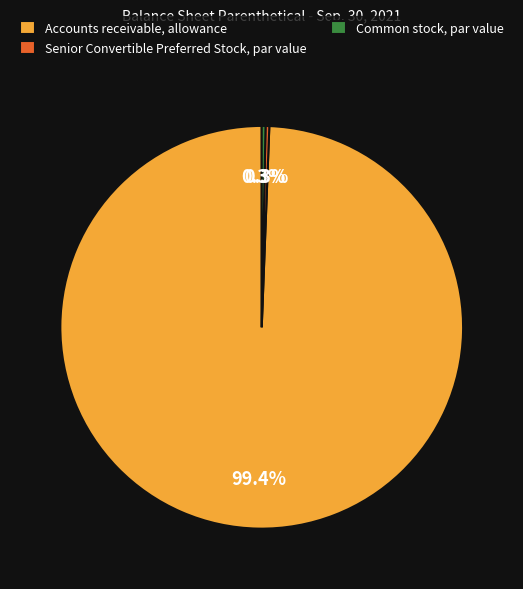

The Common stock, par value slice represents 0% of the pie. True or false?

True